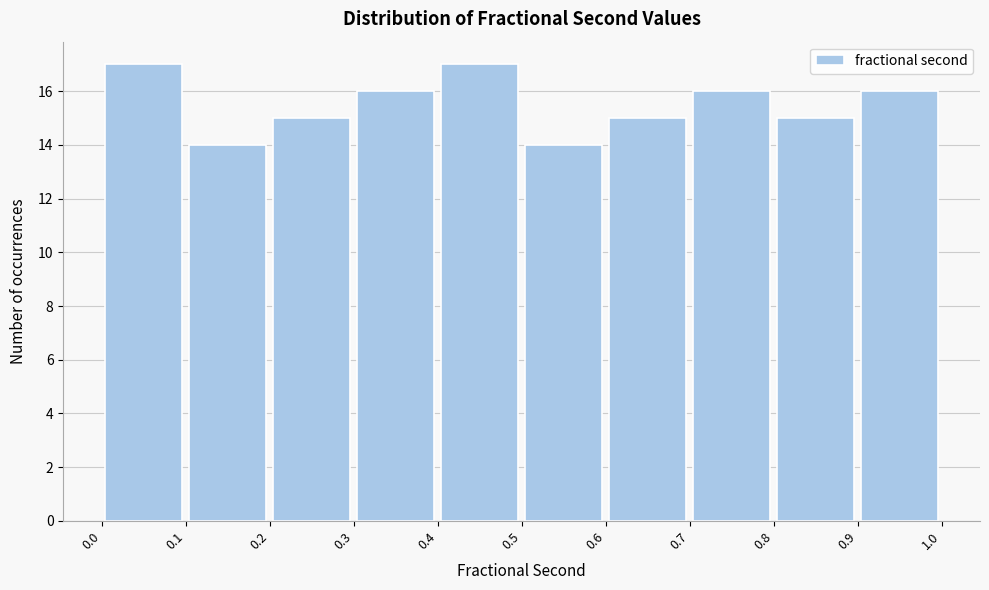

What is the height of the bar covering 0.9 to 1.0 on the x-axis? The values are not printed on the chart, so give them approximately, as read against the axis.

16